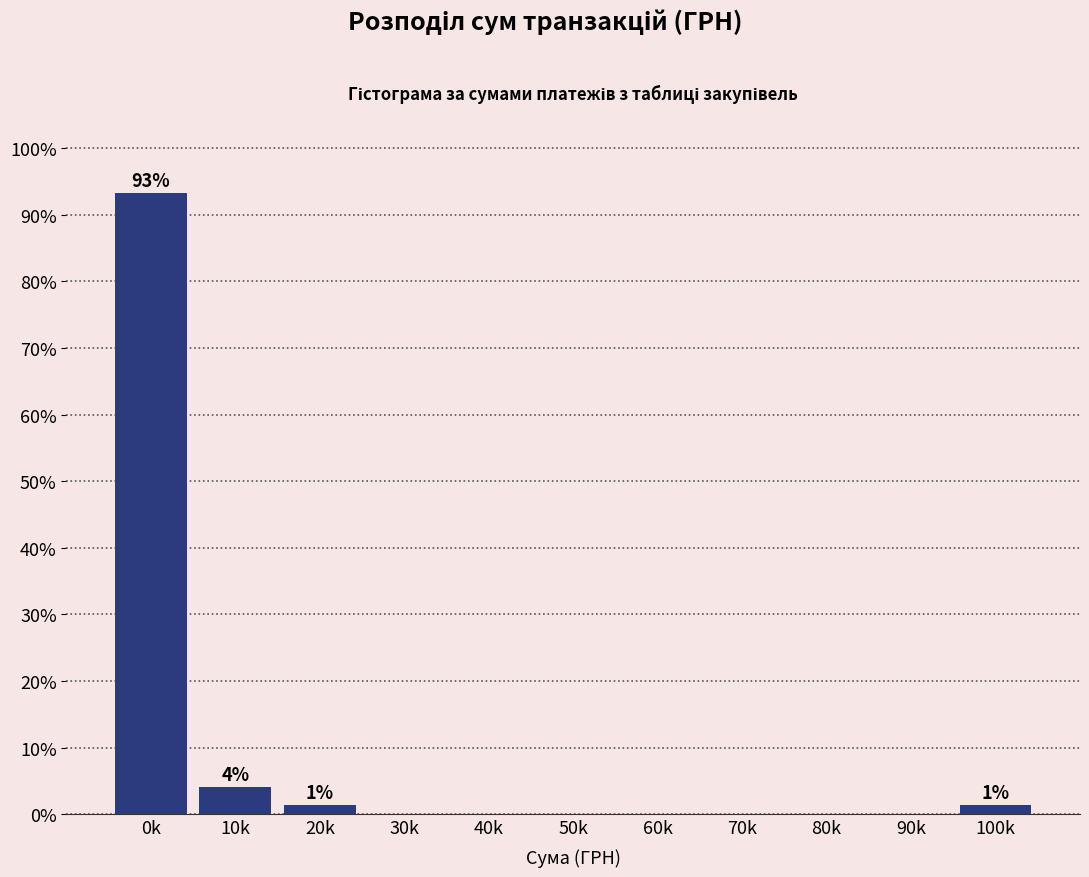

Reading left to right, extract all data points from this chart.

0k=93.2	10k=4.1	20k=1.4	30k=0.0	40k=0.0	50k=0.0	60k=0.0	70k=0.0	80k=0.0	90k=0.0	100k=1.4